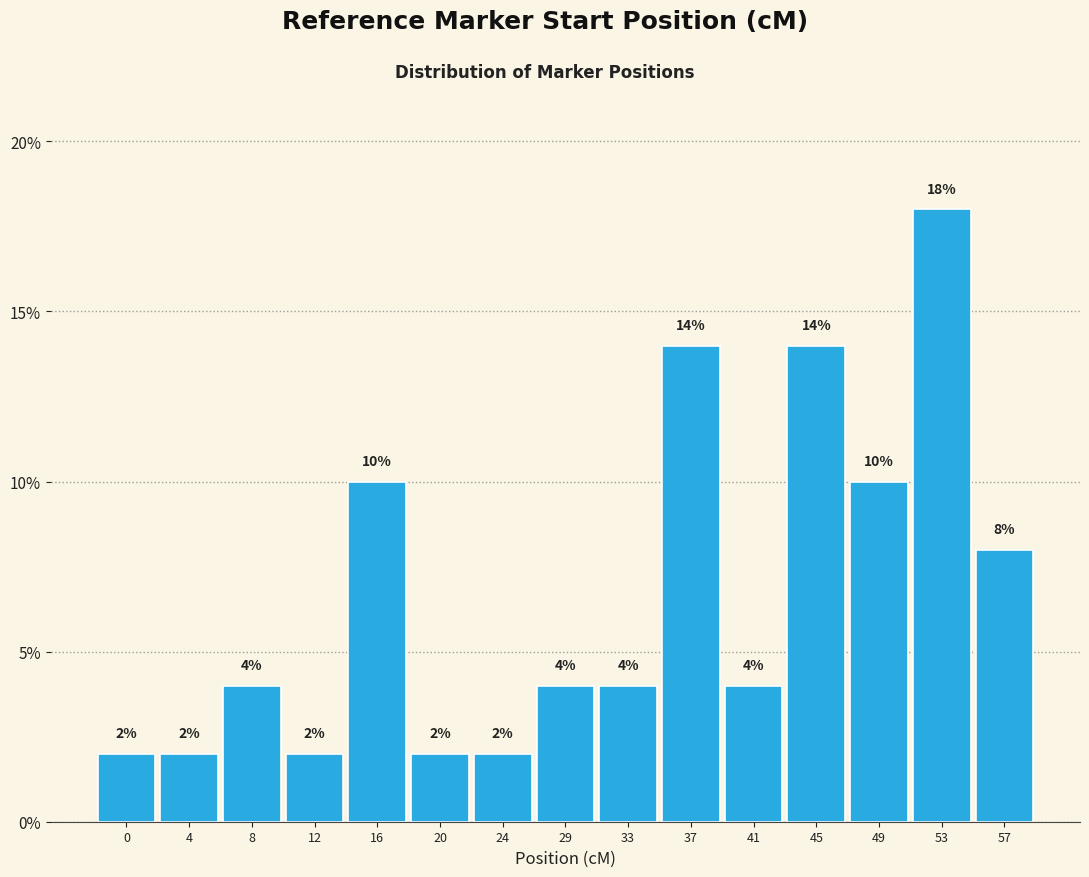

Reading left to right, what are all the values shown in this chart?

0=2.0	4=2.0	8=4.0	12=2.0	16=10.0	20=2.0	24=2.0	29=4.0	33=4.0	37=14.0	41=4.0	45=14.0	49=10.0	53=18.0	57=8.0